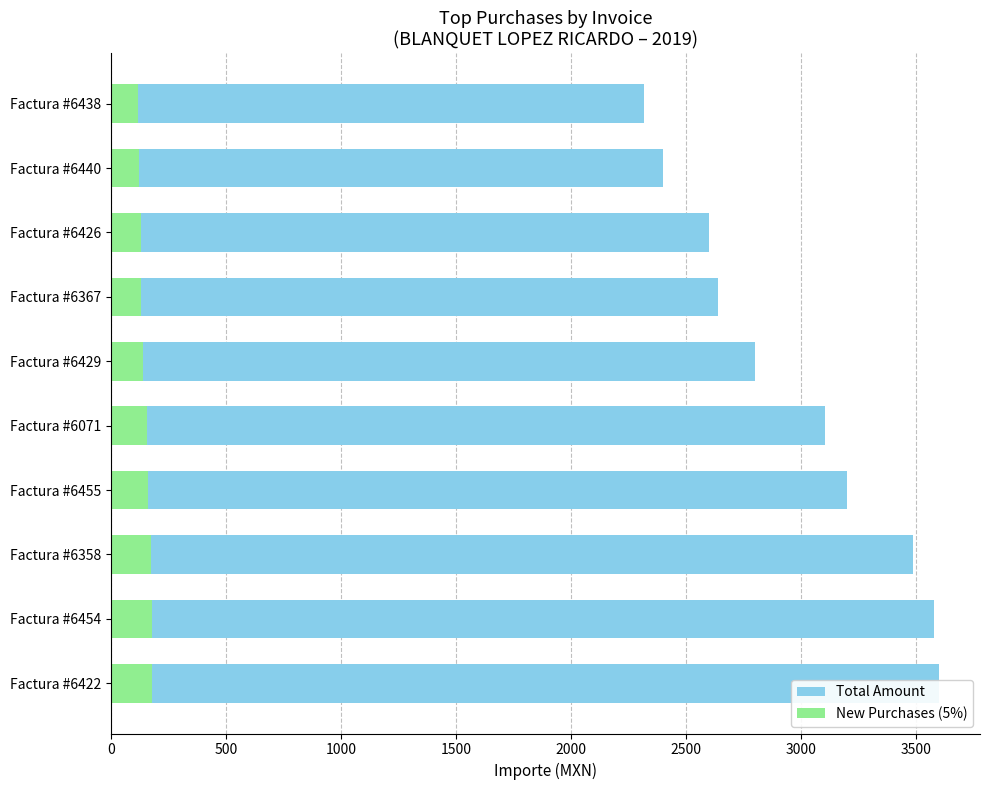

What is the highest value of the Total Amount series?

3600.0